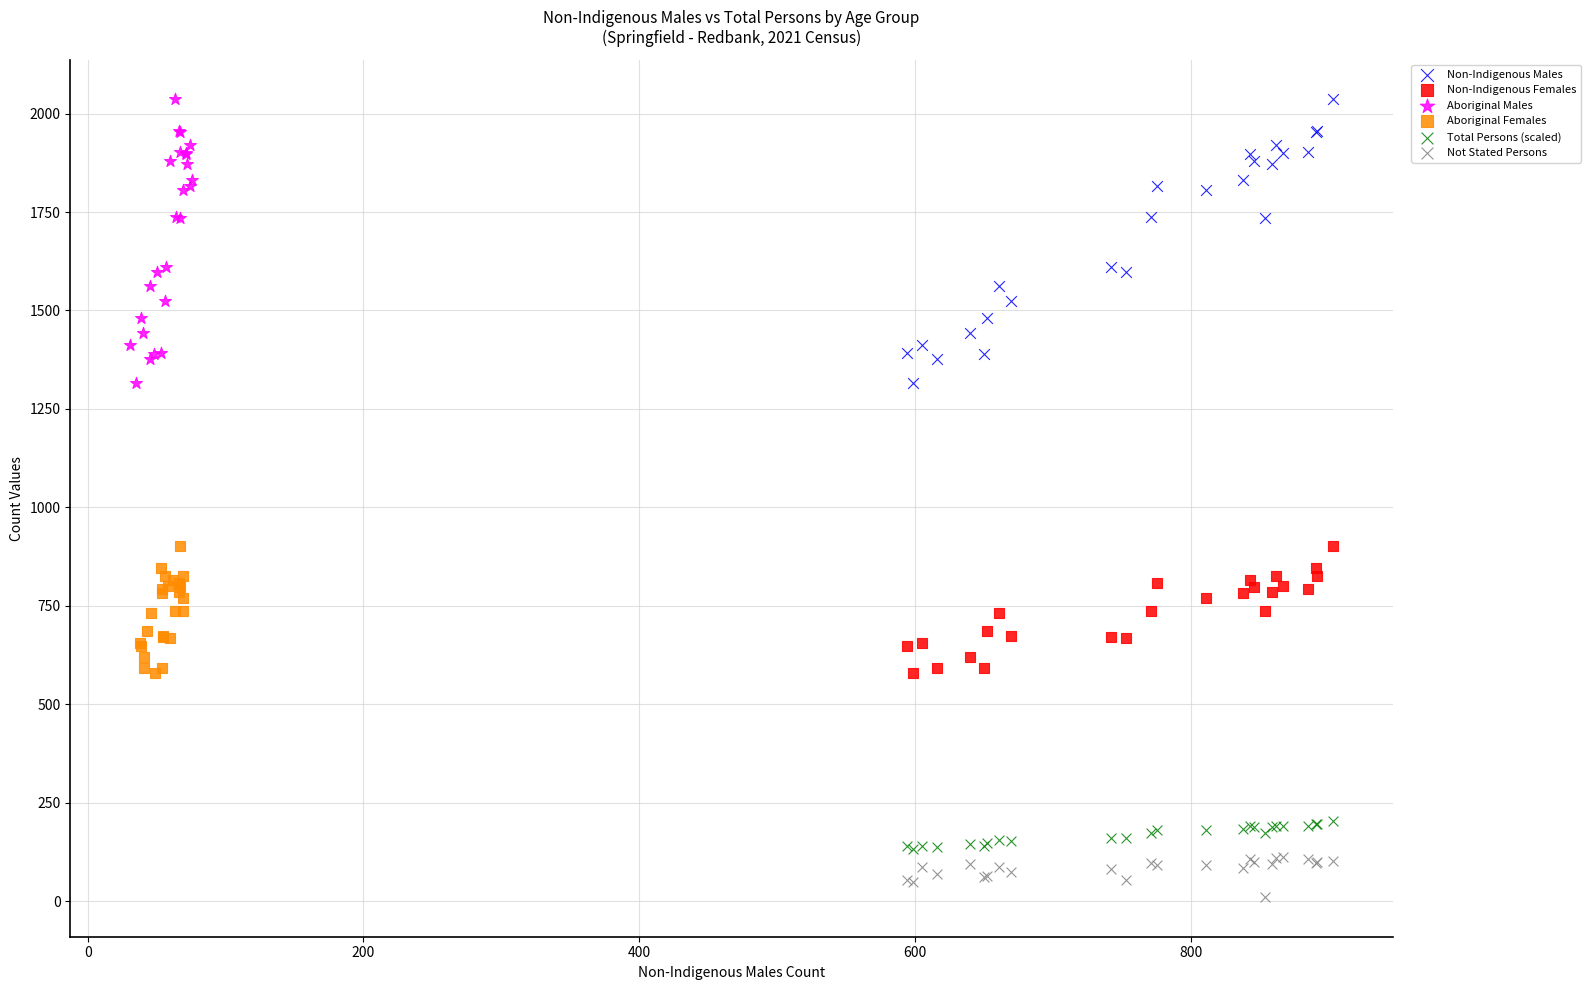

What are all the series names shown in the legend?

Non-Indigenous Males, Non-Indigenous Females, Aboriginal Males, Aboriginal Females, Total Persons (scaled), Not Stated Persons